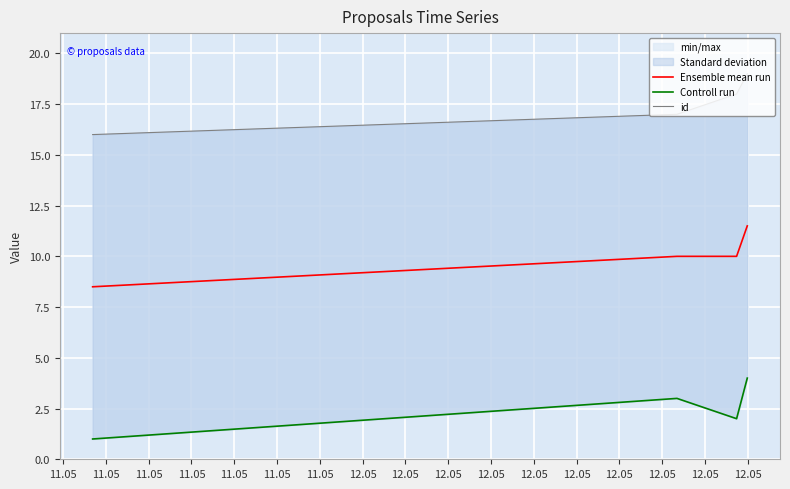

What is the lowest value of the Ensemble mean run series?

8.5